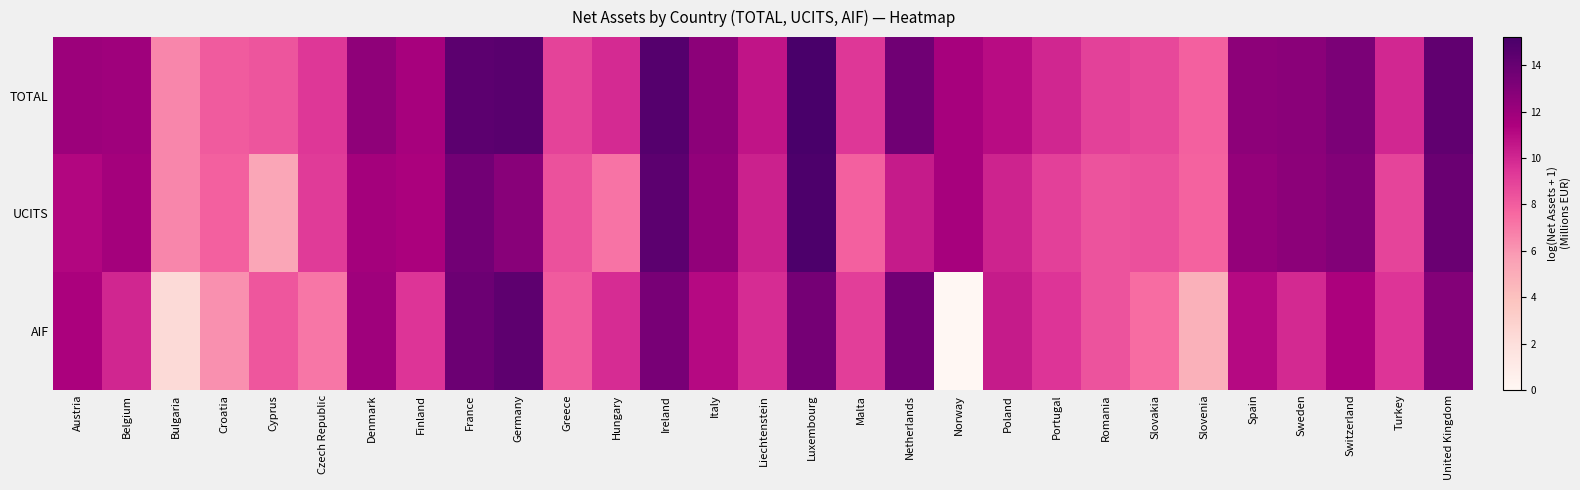

Which series has the largest range (max minus min)?

AIF